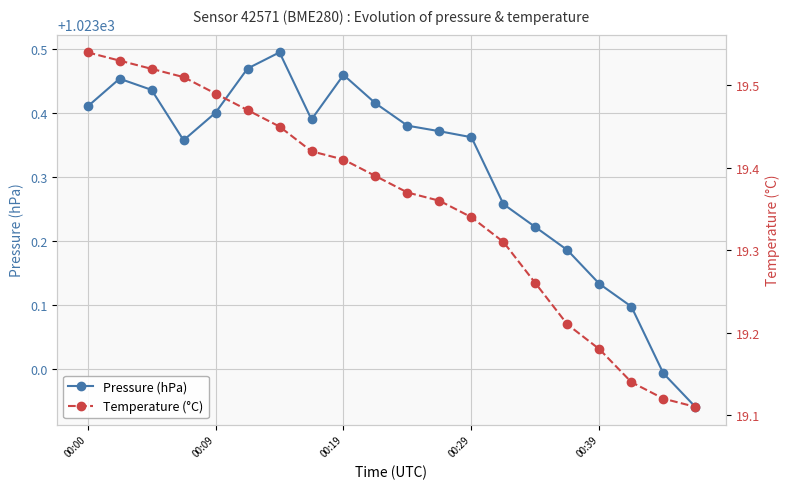

Does the chart have visible grid lines?

Yes